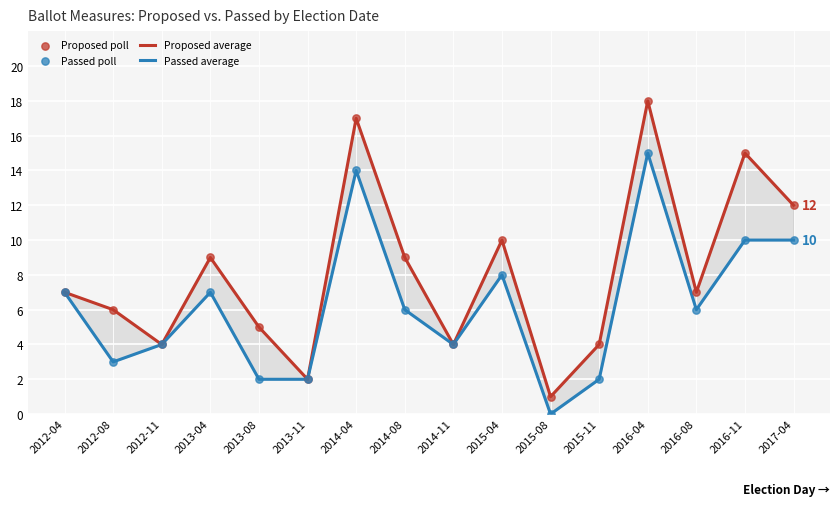

Which series reaches the minimum Y coordinate?

Passed average